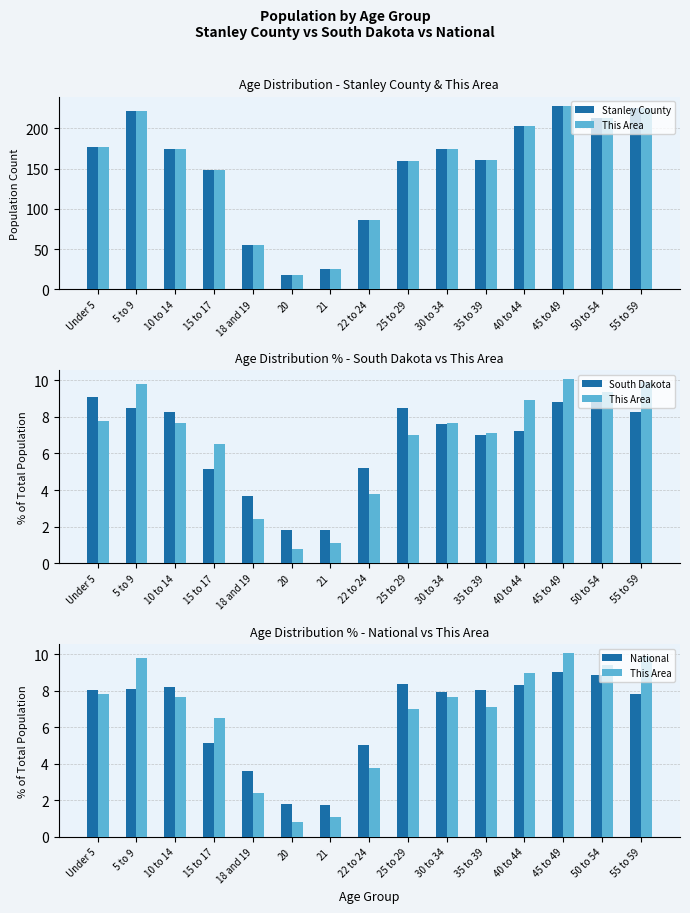

Reading left to right, what are all the values shown in this chart?

Stanley County: 177.0	222.0	174.0	148.0	55.0	18.0	25.0	86.0	159.0	174.0	161.0	203.0	228.0	213.0	225.0
This Area: 7.8	9.8	7.7	6.5	2.4	0.8	1.1	3.8	7.0	7.7	7.1	9.0	10.1	9.4	9.9
South Dakota: 9.1	8.5	8.3	5.2	3.7	1.8	1.8	5.2	8.5	7.6	7.0	7.2	8.8	9.1	8.3
National: 8.0	8.1	8.2	5.1	3.6	1.8	1.7	5.1	8.4	7.9	8.0	8.3	9.0	8.9	7.8